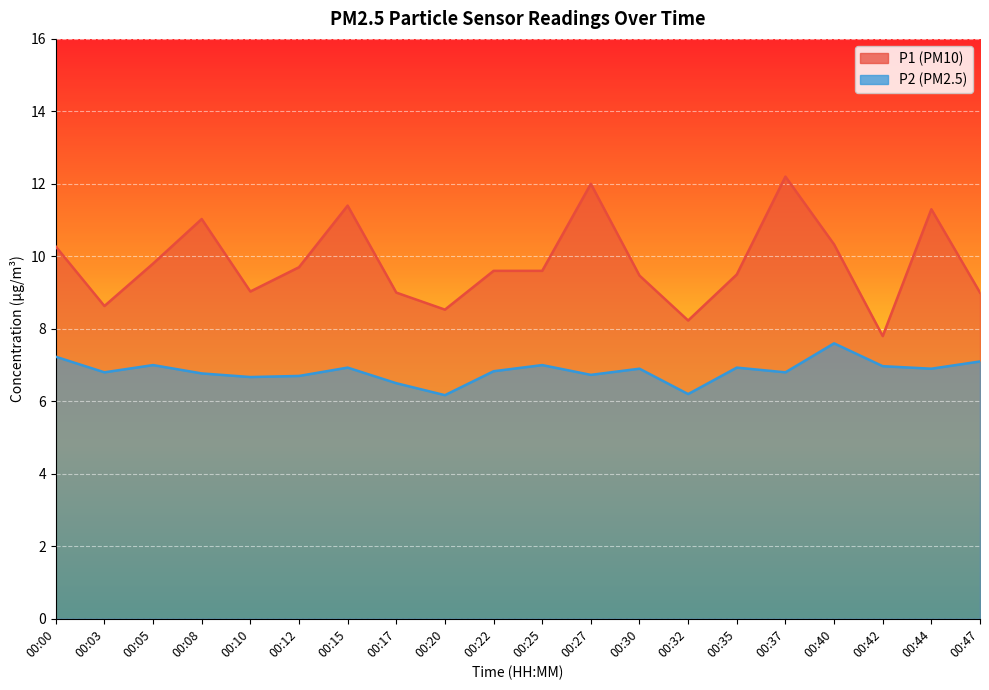

True or false: P2 and P1 cross at least once.

False